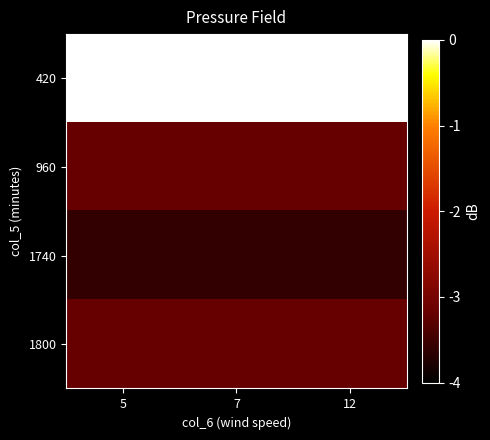

At how many categories does at least one series exceed -1?

3